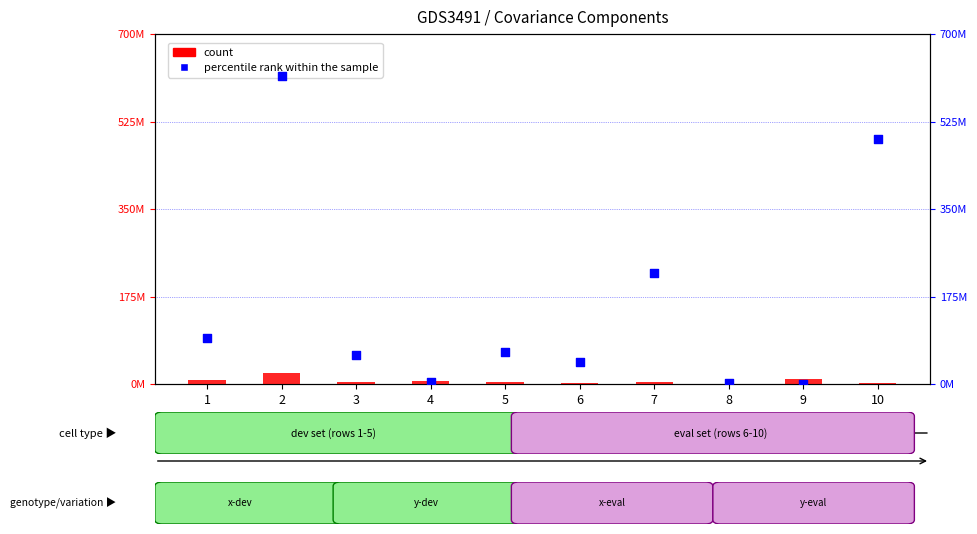

Which series reaches the maximum Y coordinate?

percentile rank within the sample